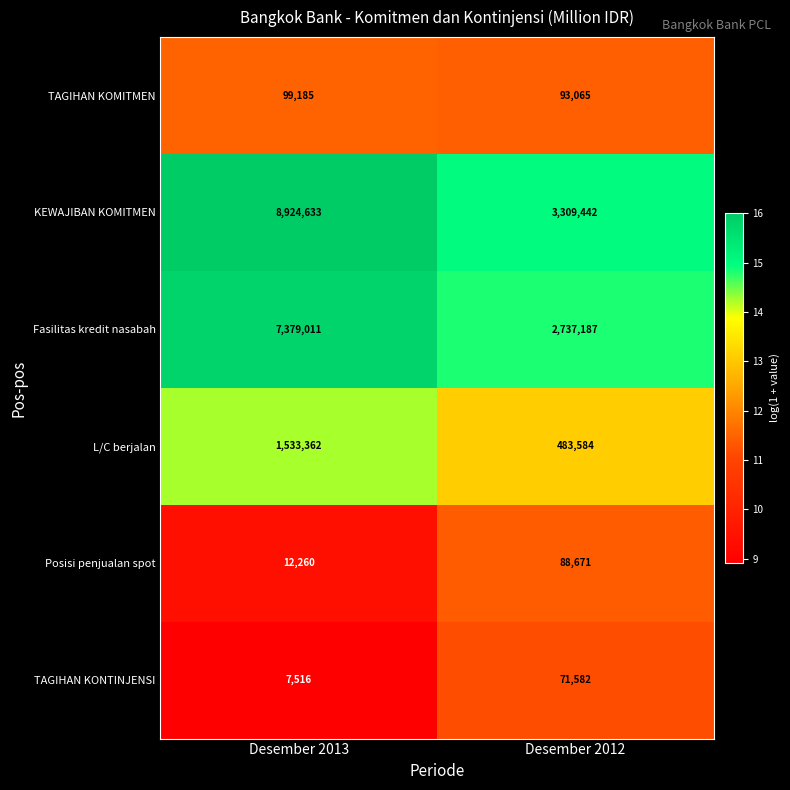

Is it true that KEWAJIBAN KOMITMEN equals 2227523 at Desember 2012?

False